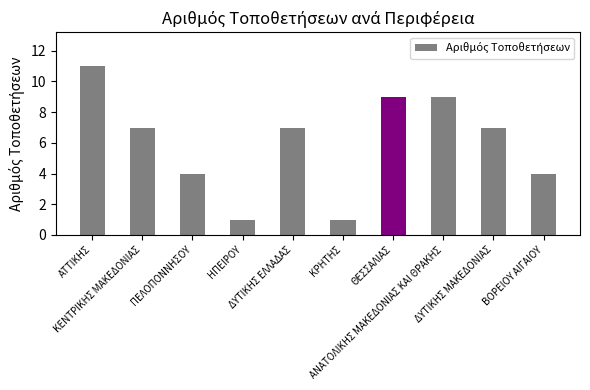

What is the difference between the values at ΑΝΑΤΟΛΙΚΗΣ ΜΑΚΕΔΟΝΙΑΣ ΚΑΙ ΘΡΑΚΗΣ and ΑΤΤΙΚΗΣ?

2